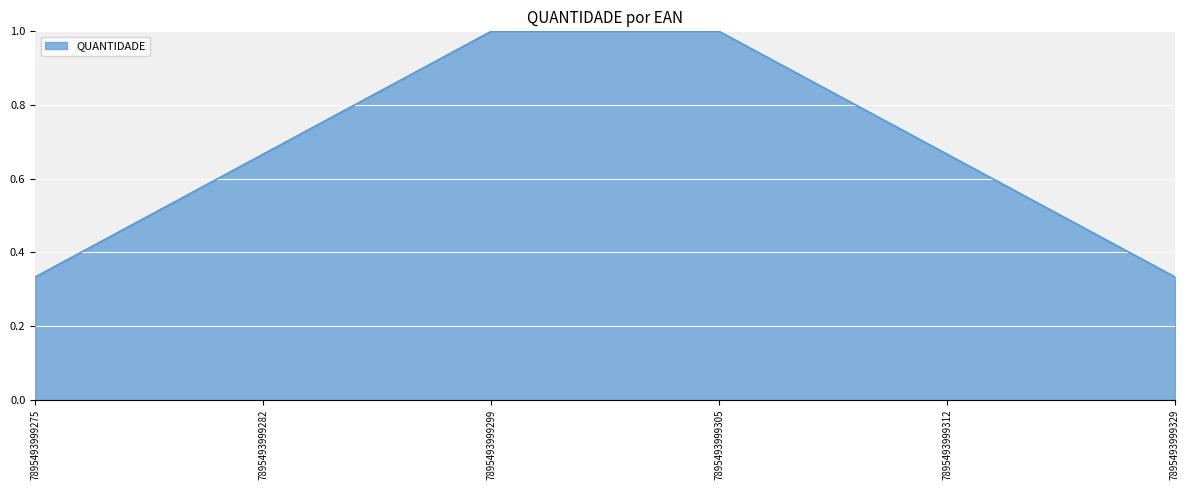

What is the sum of all values?

4.0